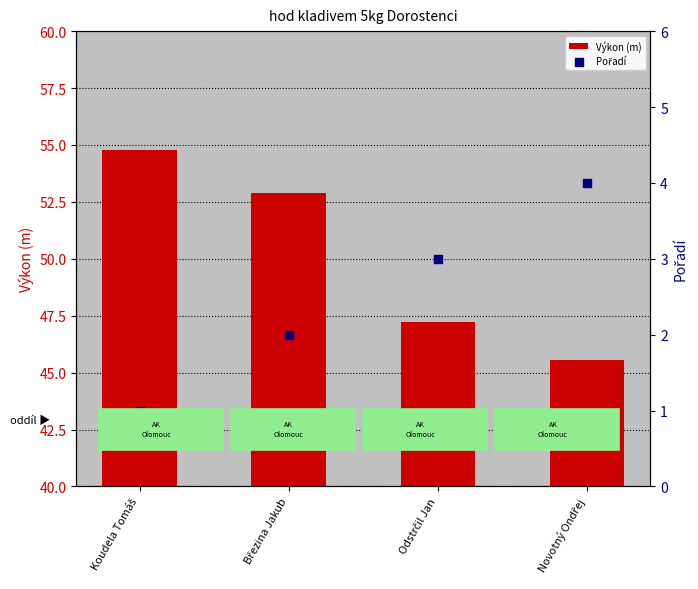

At how many categories does at least one series exceed 46?

3